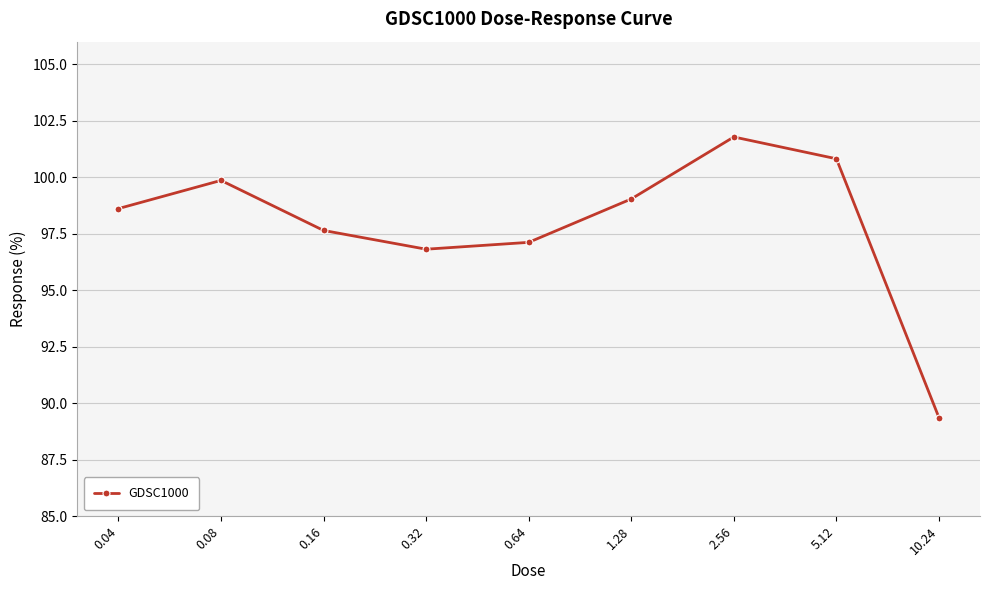

Approximately how many times larger is the value at 0.64 compared to 2.56?

1.0